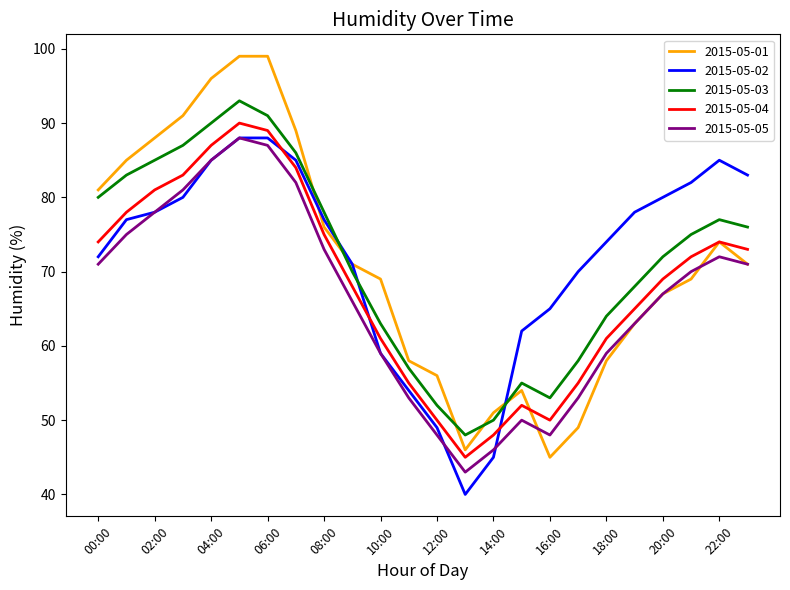

What are all the series names shown in the legend?

2015-05-01, 2015-05-02, 2015-05-03, 2015-05-04, 2015-05-05